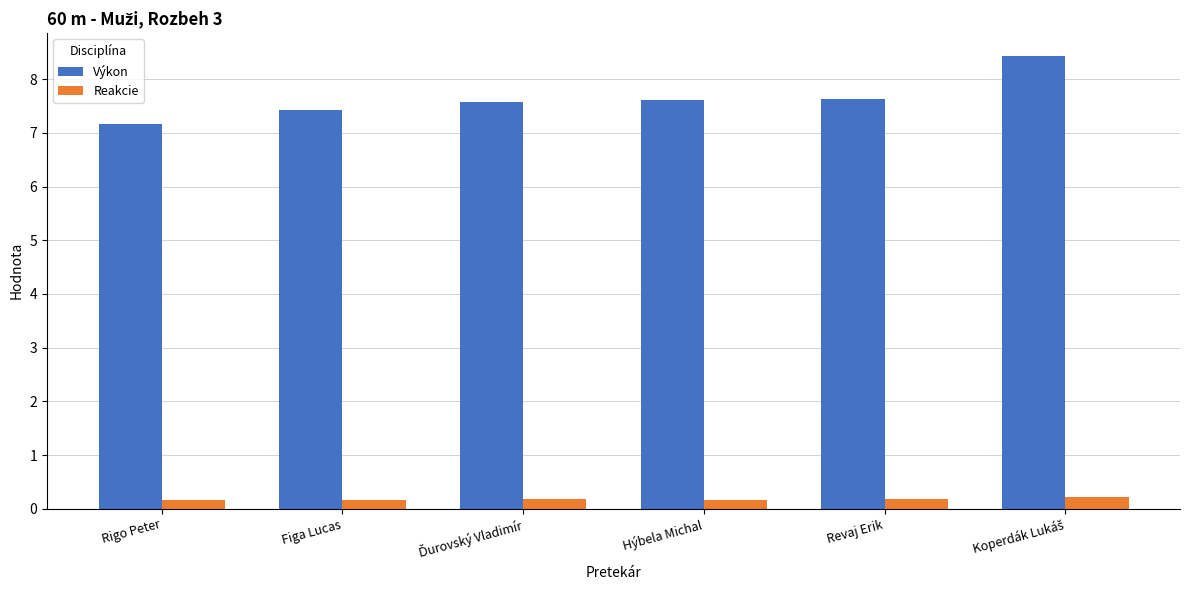

Is it true that Výkon equals 2.5 at Figa Lucas?

False